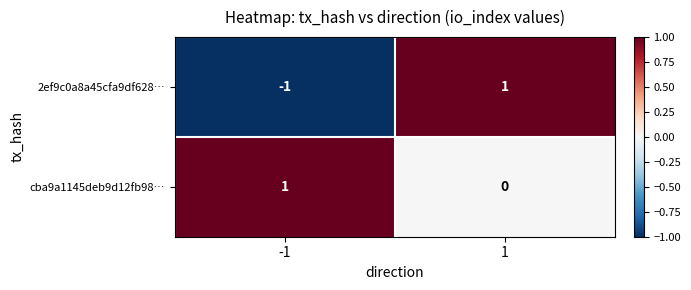

What is the greatest value displayed?

1